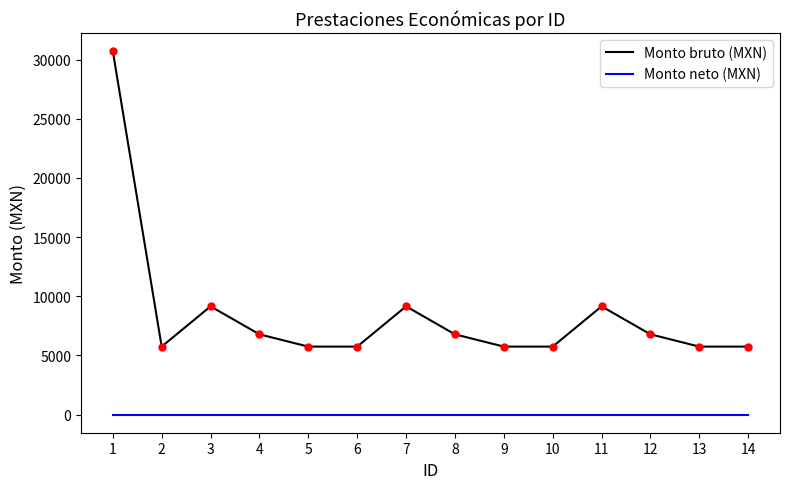

Rank the series at 12 from lowest to highest value.

Monto neto (MXN), Monto bruto (MXN)